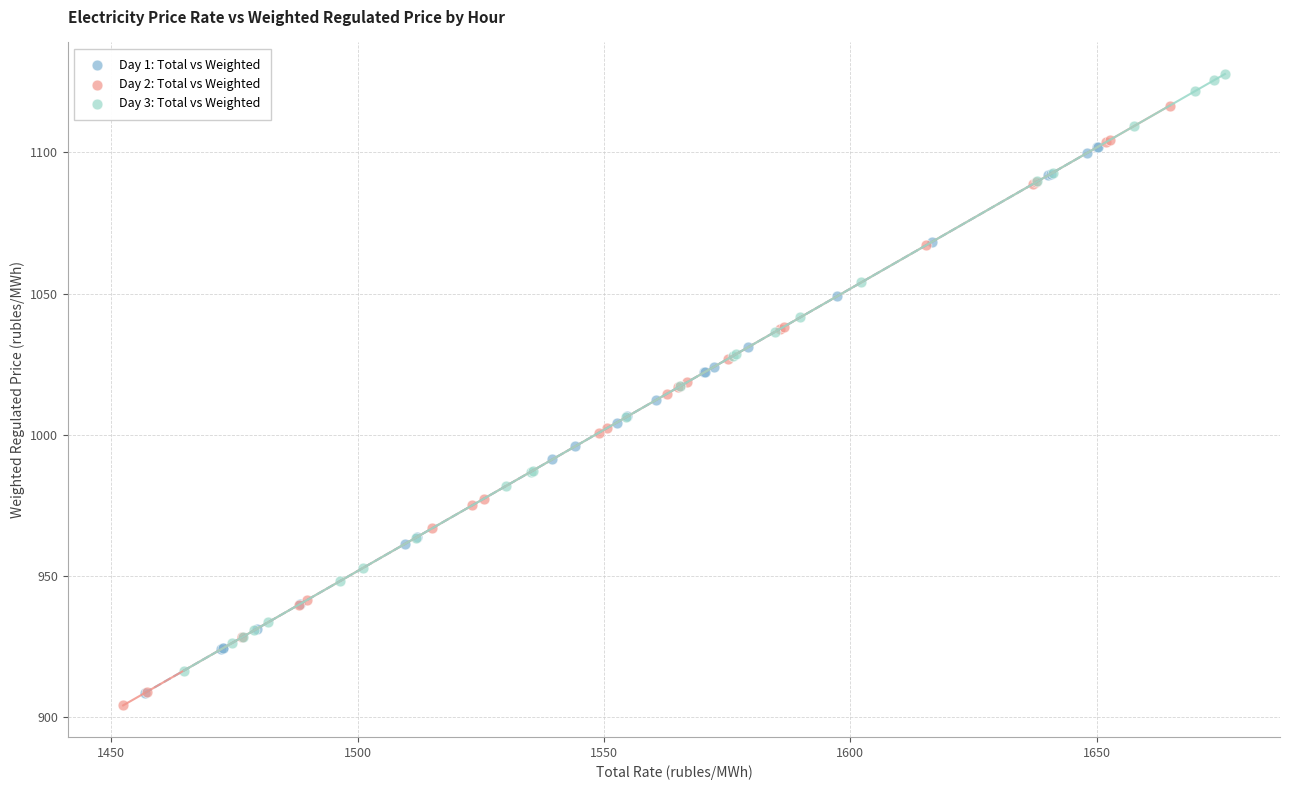

Which series reaches the maximum Y coordinate?

Day 3: Total vs Weighted